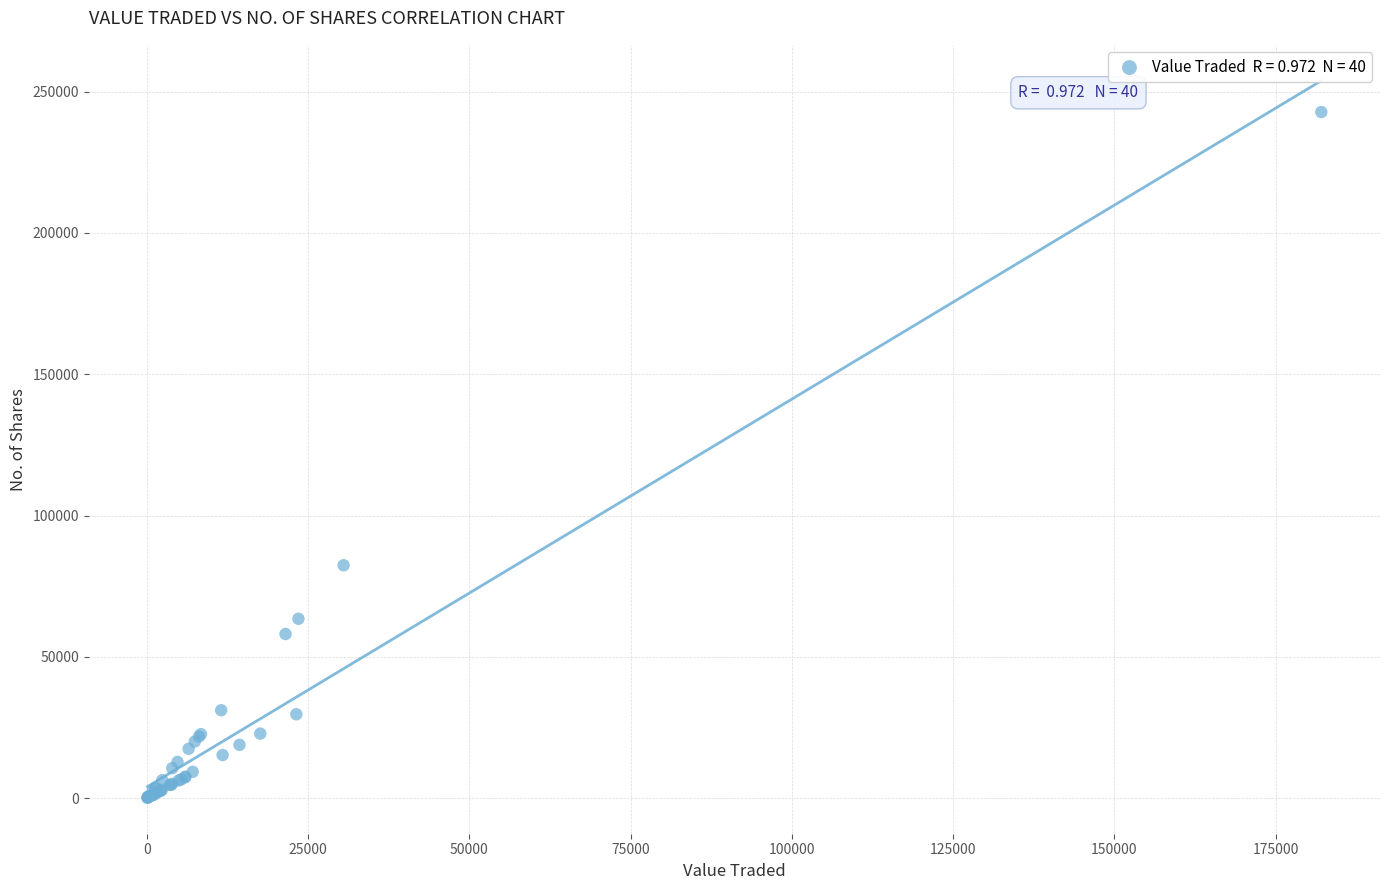

What Y value in the scatter plot is closest to 121462?

82434